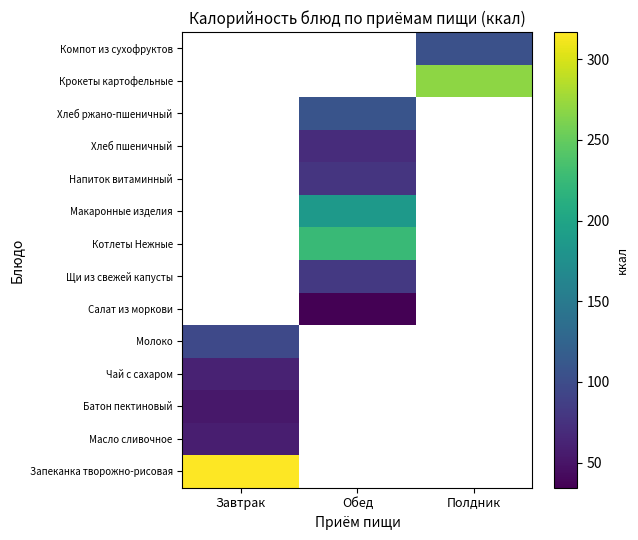

List the labels in order of Напиток витаминный value, smallest first.

Завтрак, Обед, Полдник